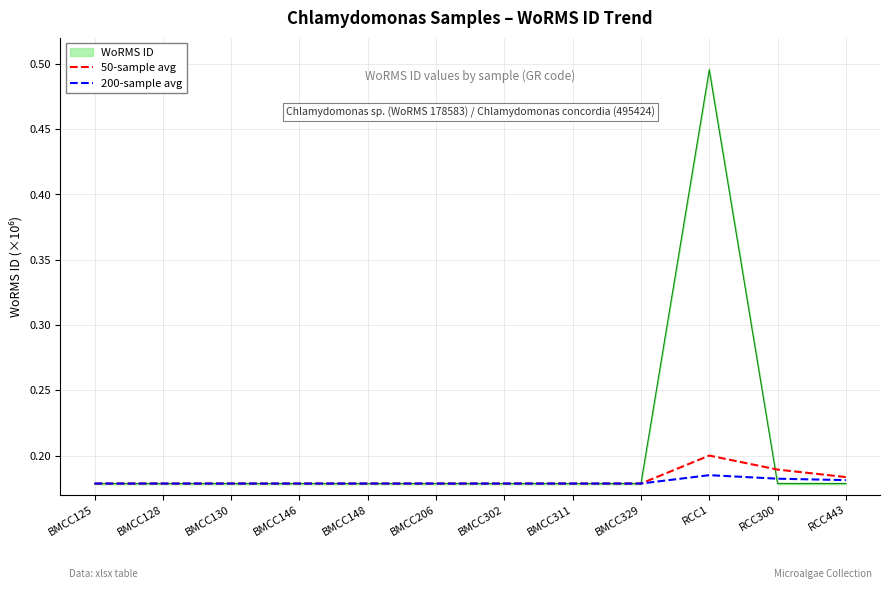

The value of 200-sample avg at BMCC125 is 0.3. True or false?

False